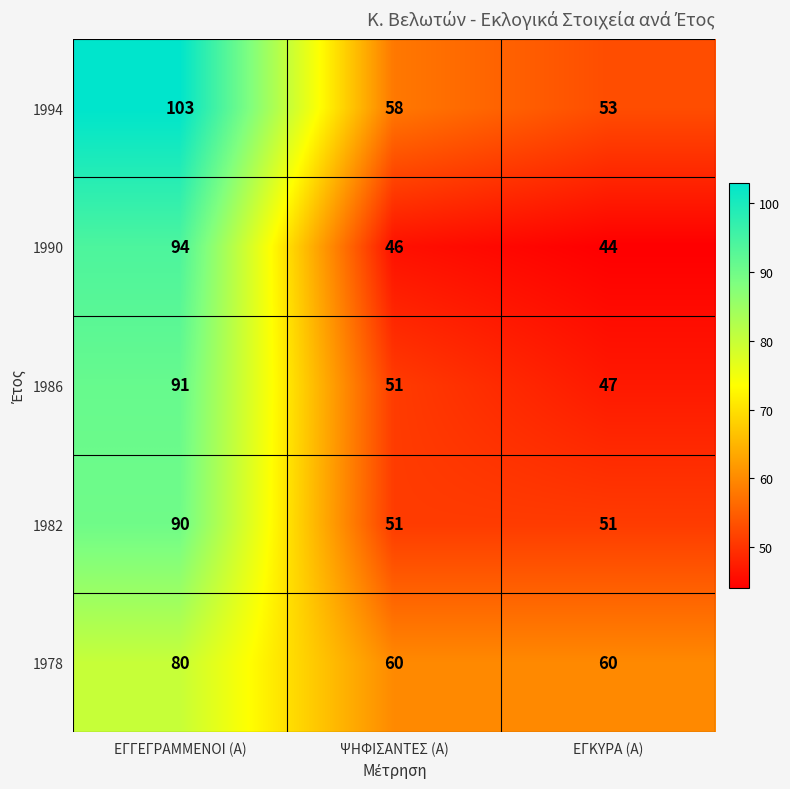

Reading left to right, list all the values displayed in this chart.

1994: 103	58	53
1990: 94	46	44
1986: 91	51	47
1982: 90	51	51
1978: 80	60	60